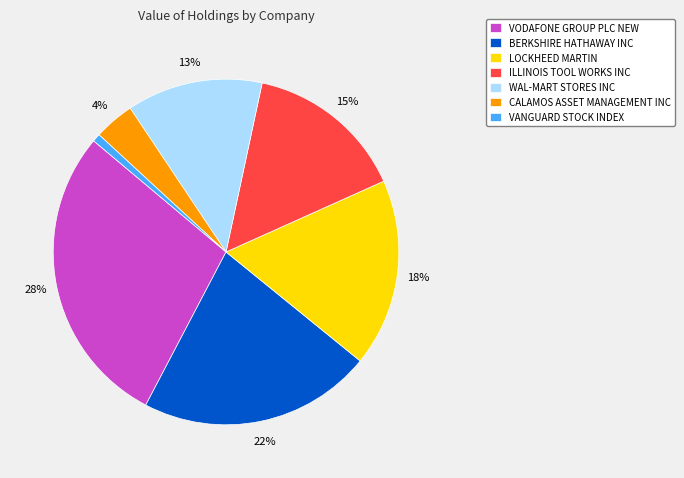

To the nearest percent, what is the average slice percentage?

14%